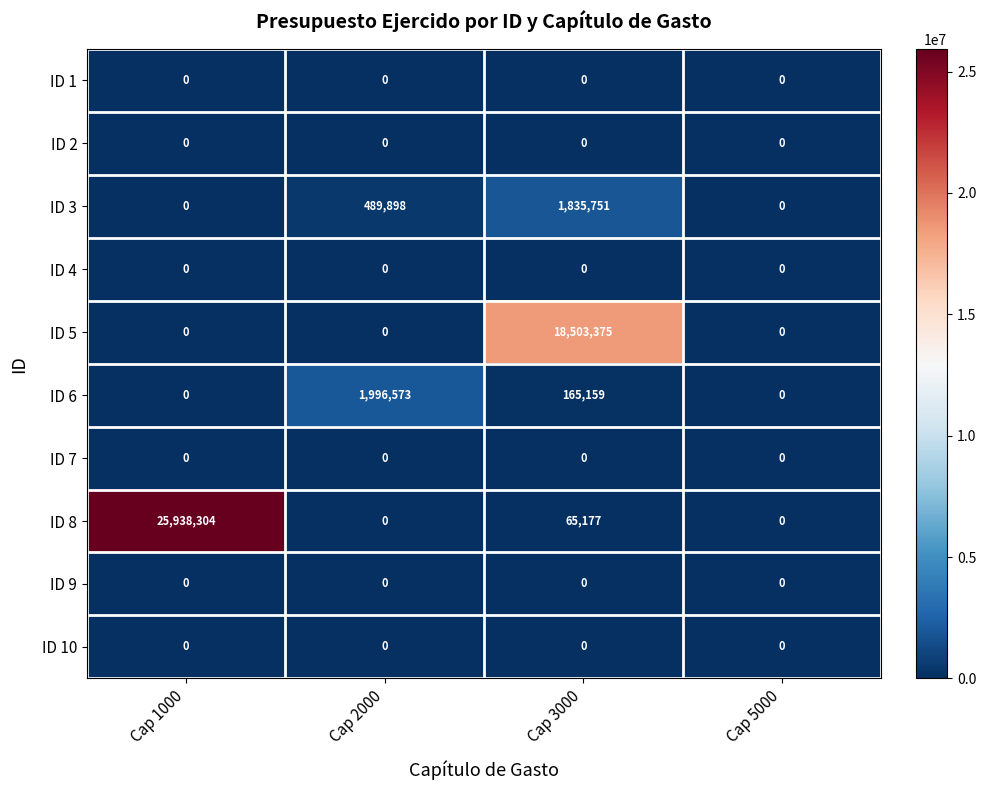

At which category is the sum across all series the highest?

Cap 1000